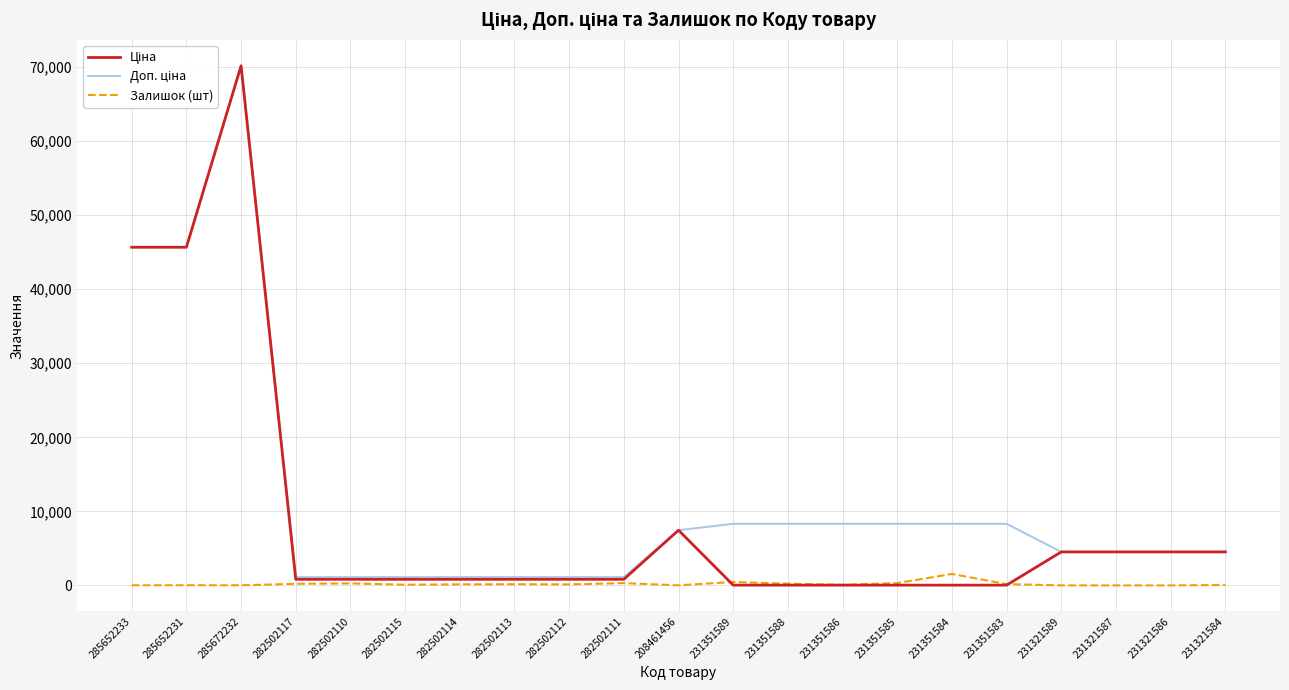

At which category is the sum across all series the highest?

285672232